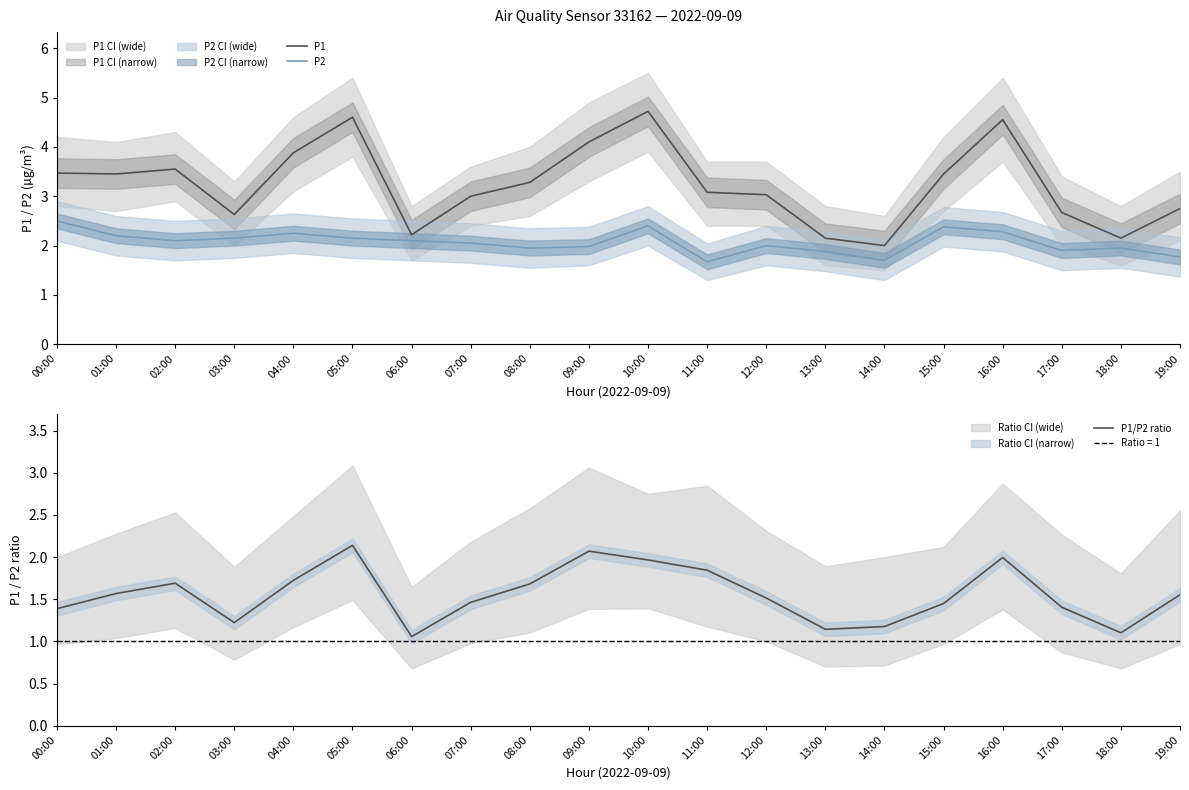

What is the maximum value shown in the chart?

4.7